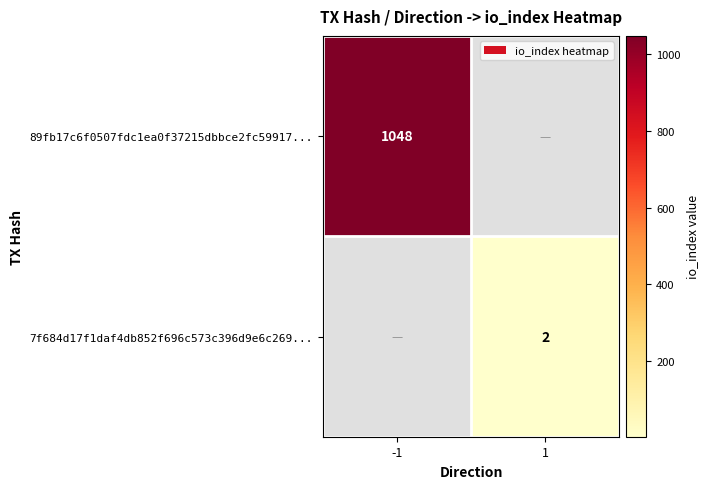

The 89fb17c6f0507fdc1ea0f37215dbbce2fc59917... series shows 1546.4 at -1. True or false?

False